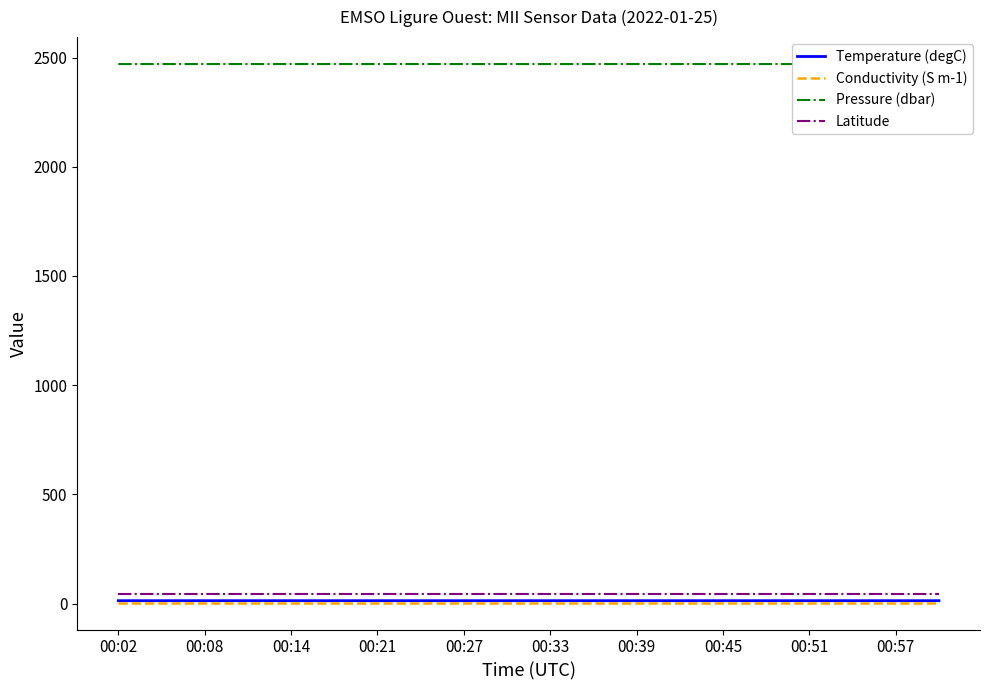

True or false: Conductivity (S m-1) and Latitude cross at least once.

False